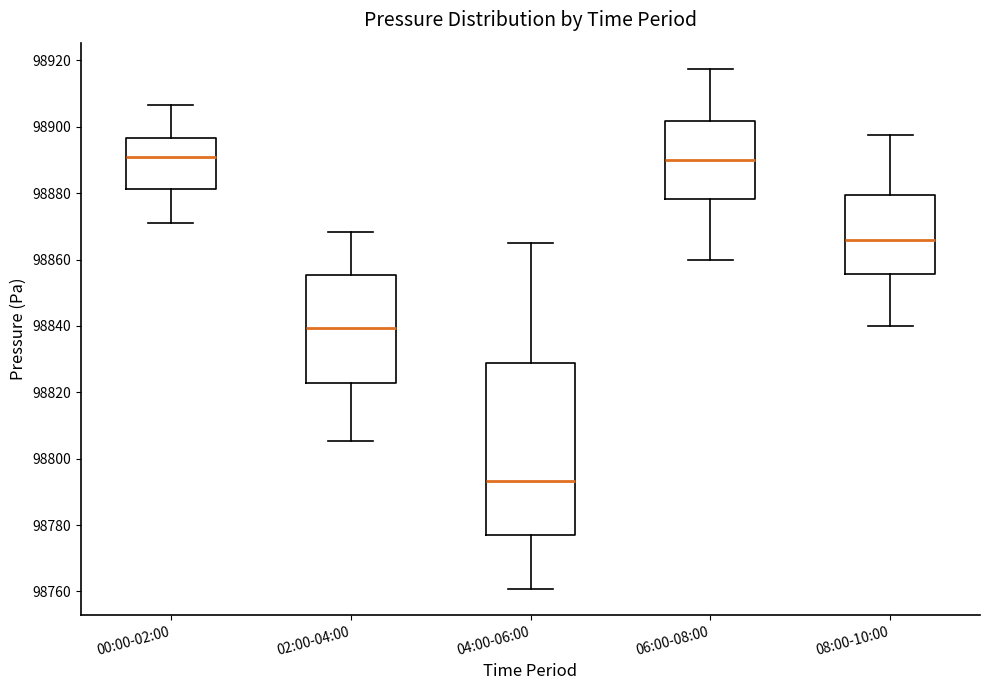

Reading left to right, transcribe this box plot: for each box, give where its median line is, the range the box spans, and where its two whiskers end, as read against the y-axis. The values are not printed on the chart, so give them approximately, as read against the axis.

00:00-02:00: median 98890, box 98882 to 98896, whiskers 98872 to 98906
02:00-04:00: median 98840, box 98822 to 98856, whiskers 98806 to 98868
04:00-06:00: median 98794, box 98778 to 98828, whiskers 98760 to 98866
06:00-08:00: median 98890, box 98878 to 98902, whiskers 98860 to 98918
08:00-10:00: median 98866, box 98856 to 98880, whiskers 98840 to 98898